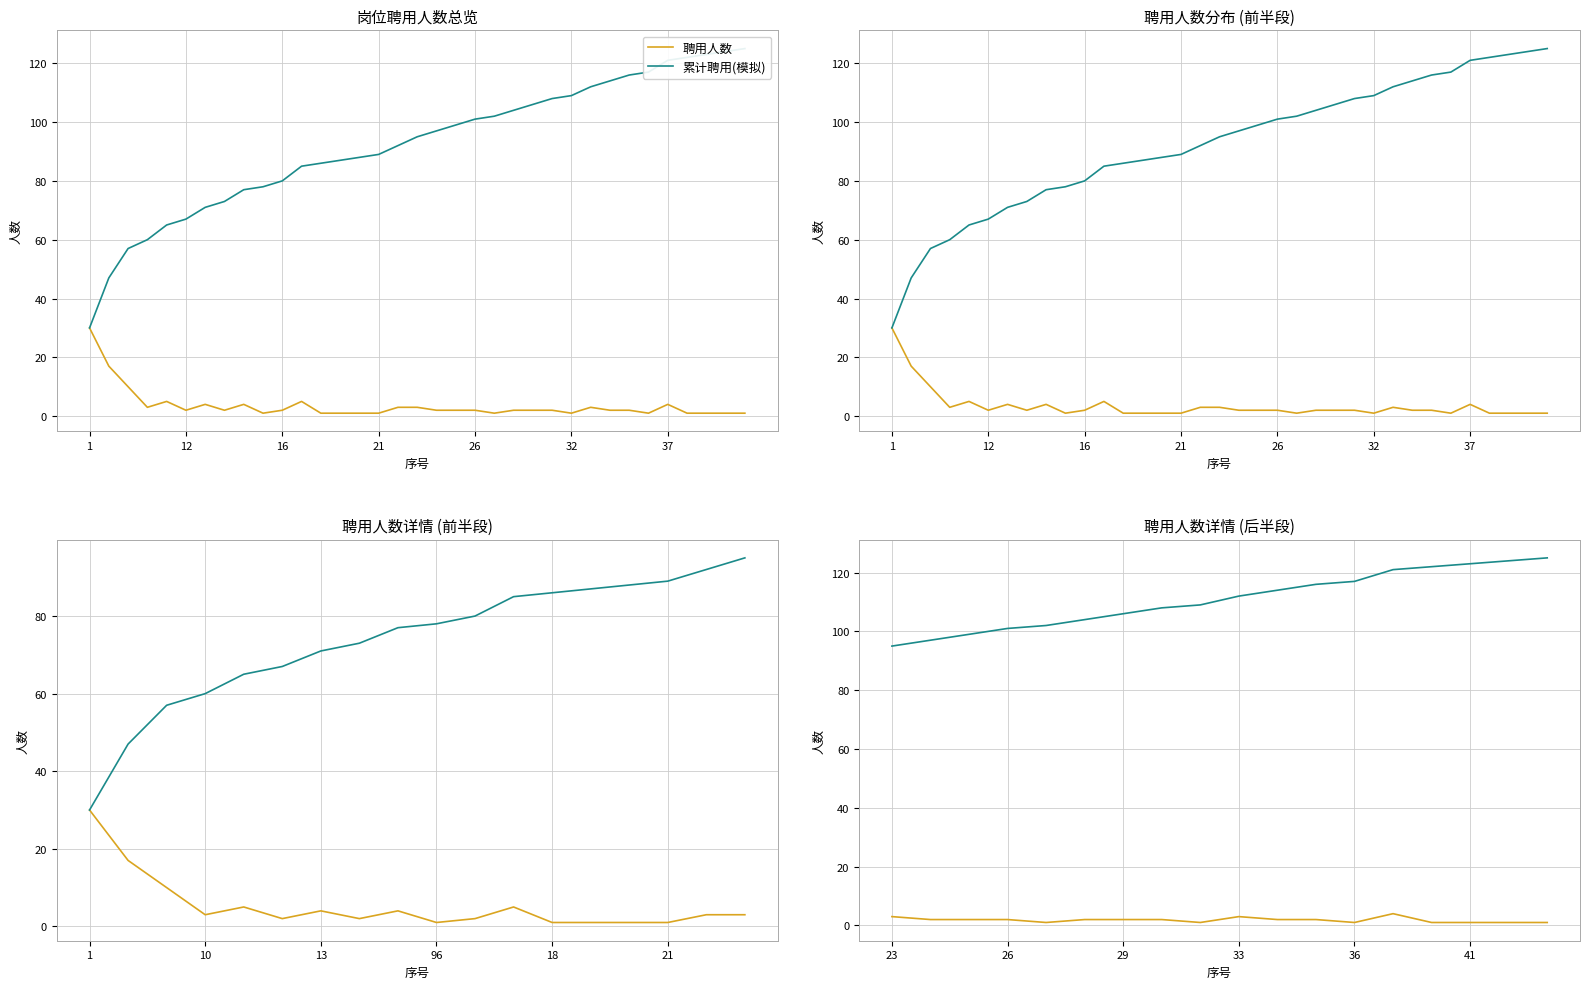

Which series has the largest total across all categories?

累计聘用(模拟)